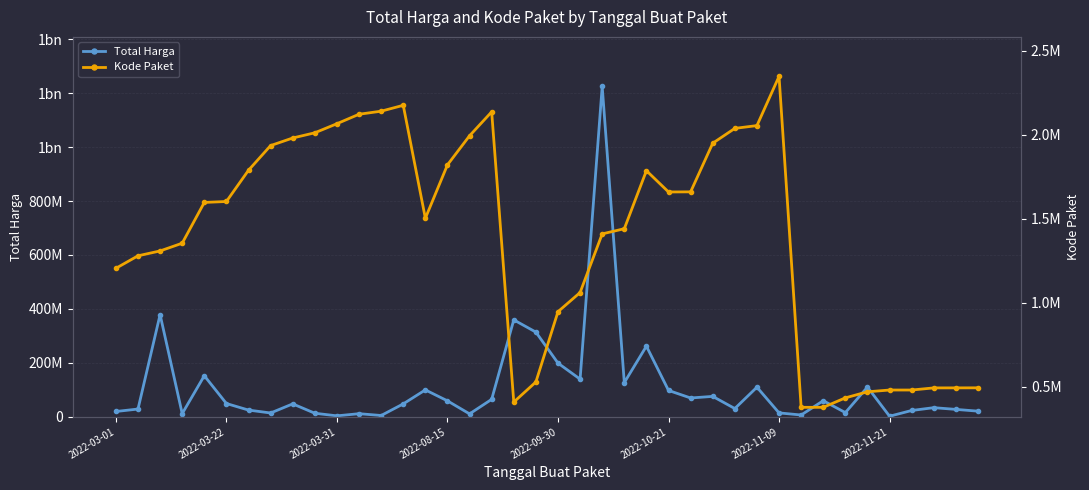

What is the difference between the maximum and minimum values in the Kode Paket series?

1968125